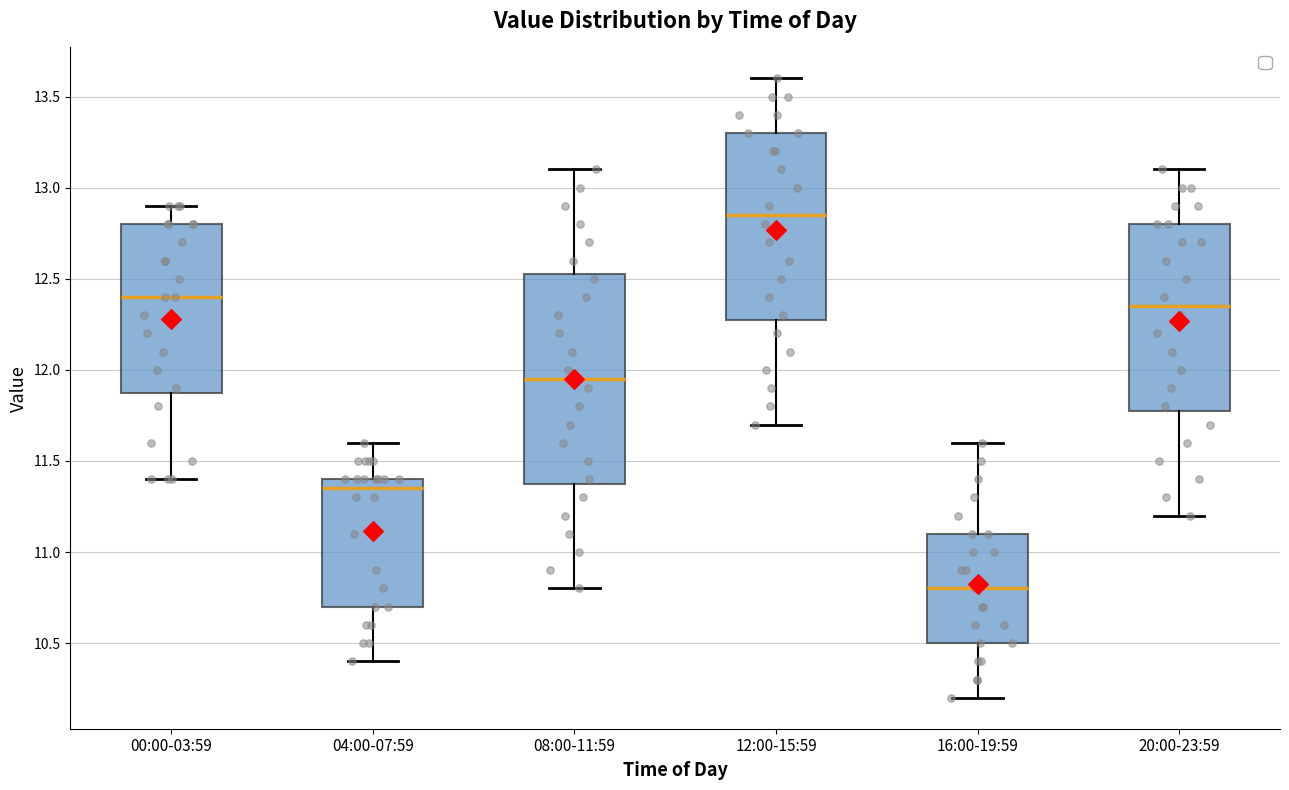

Reading left to right, transcribe this box plot: for each box, give where its median line is, the range the box spans, and where its two whiskers end, as read against the y-axis. The values are not printed on the chart, so give them approximately, as read against the axis.

00:00-03:59: median 12.40, box 11.90 to 12.80, whiskers 11.40 to 12.90
04:00-07:59: median 11.35, box 10.70 to 11.40, whiskers 10.40 to 11.60
08:00-11:59: median 11.95, box 11.40 to 12.55, whiskers 10.80 to 13.10
12:00-15:59: median 12.85, box 12.30 to 13.30, whiskers 11.70 to 13.60
16:00-19:59: median 10.80, box 10.50 to 11.10, whiskers 10.20 to 11.60
20:00-23:59: median 12.35, box 11.80 to 12.80, whiskers 11.20 to 13.10